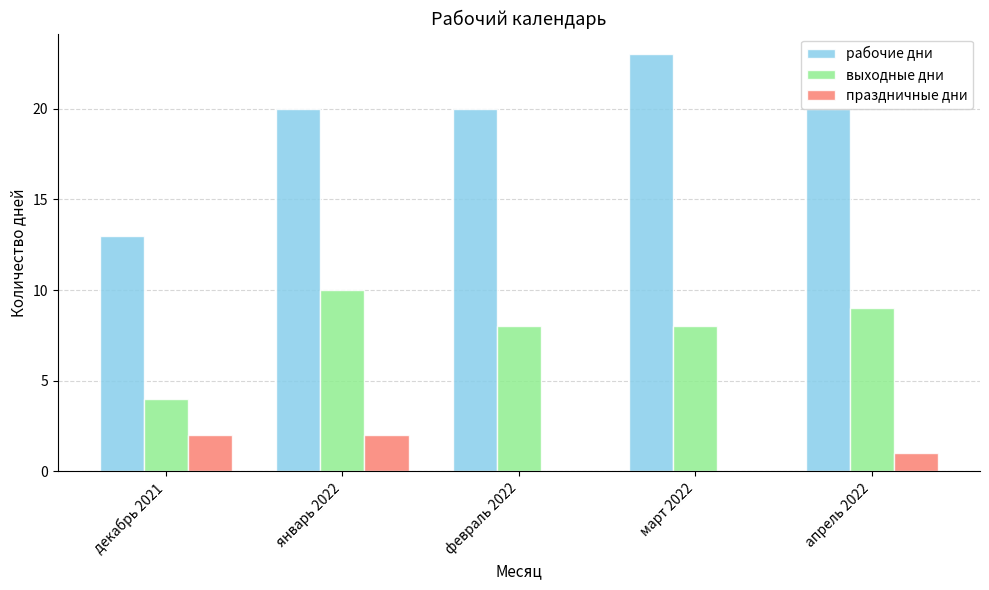

Read the выходные дни value at декабрь 2021.

4